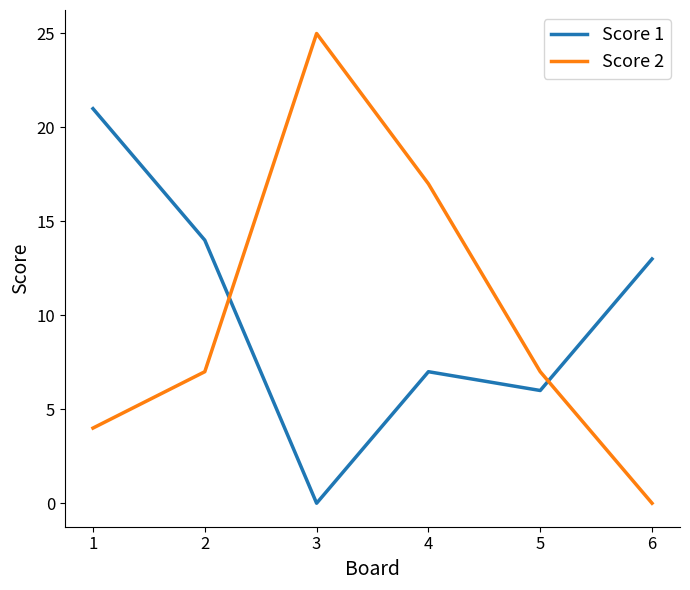

List the series in order of their peak value, highest first.

Score 2, Score 1